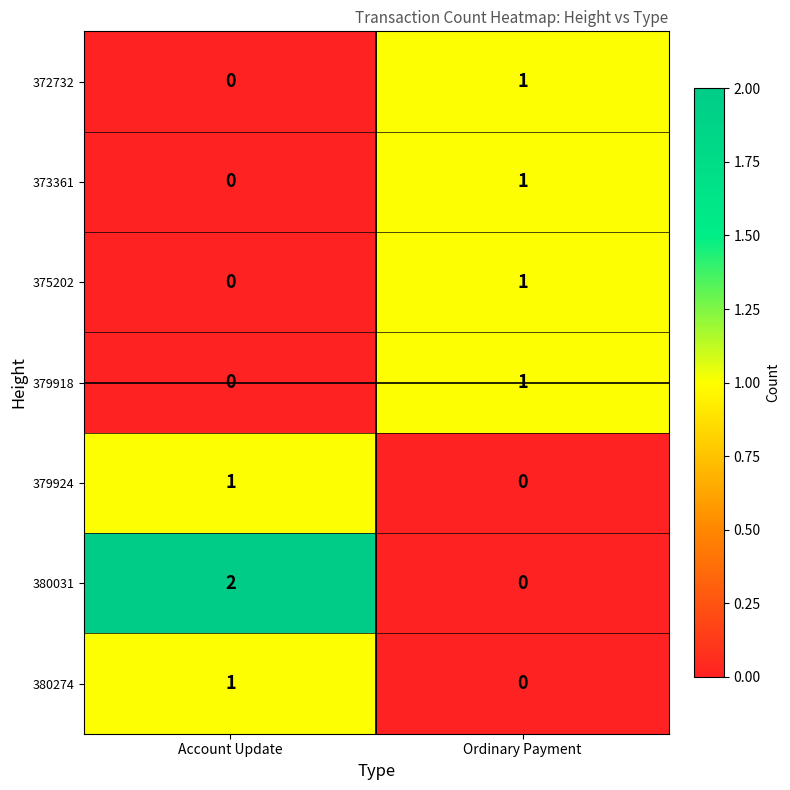

Between Account Update and Ordinary Payment, which series saw the biggest shift?

380031